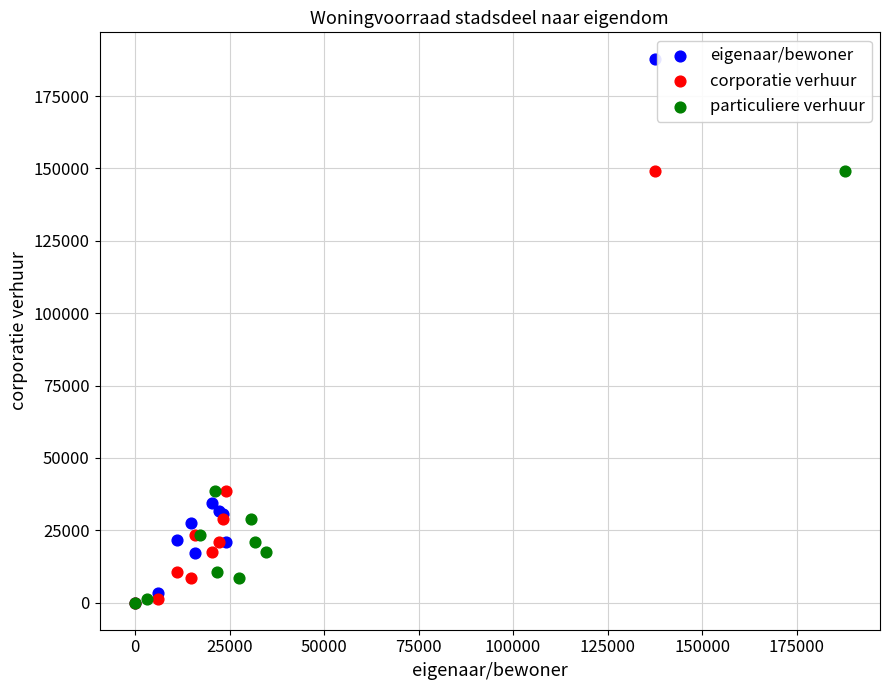

Which series reaches the maximum Y coordinate?

eigenaar/bewoner